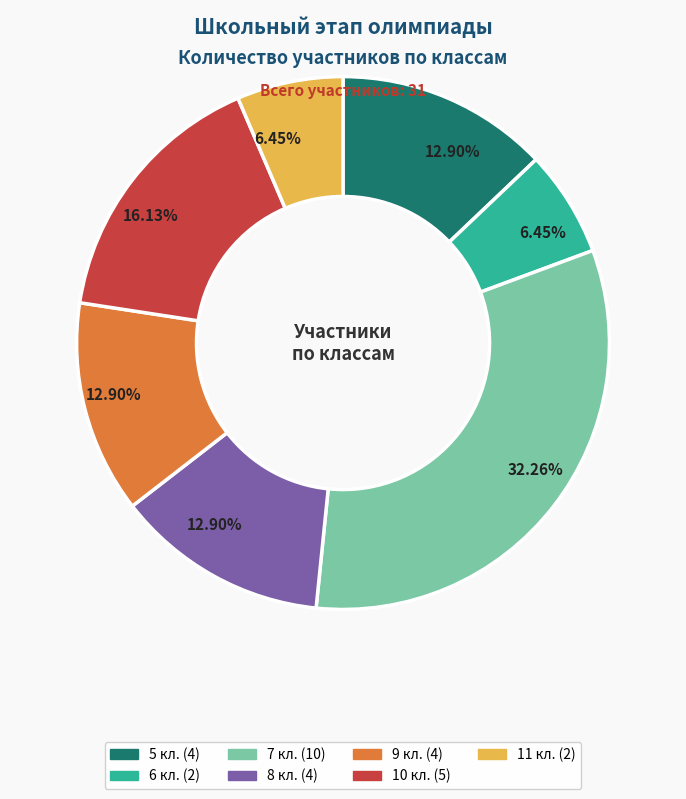

The 7 кл. slice represents 32% of the pie. True or false?

True